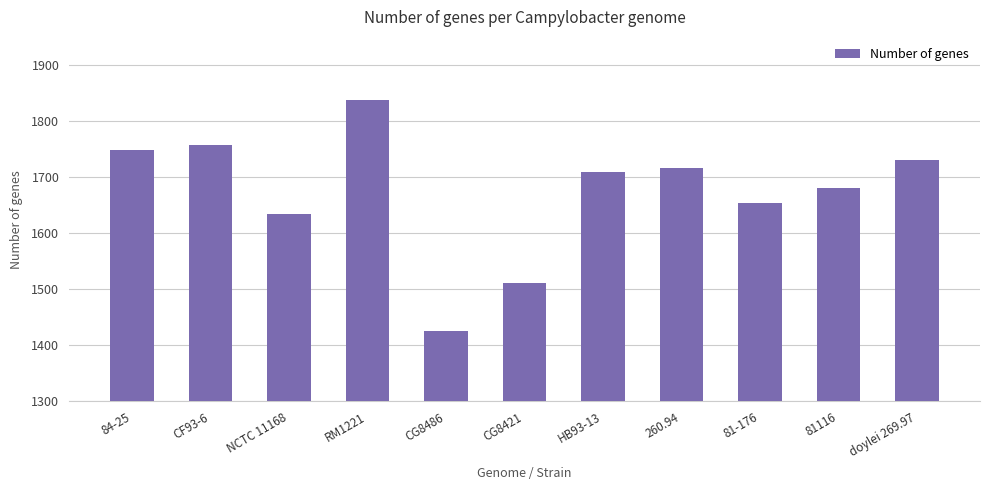

How many categories are shown in the chart?

11